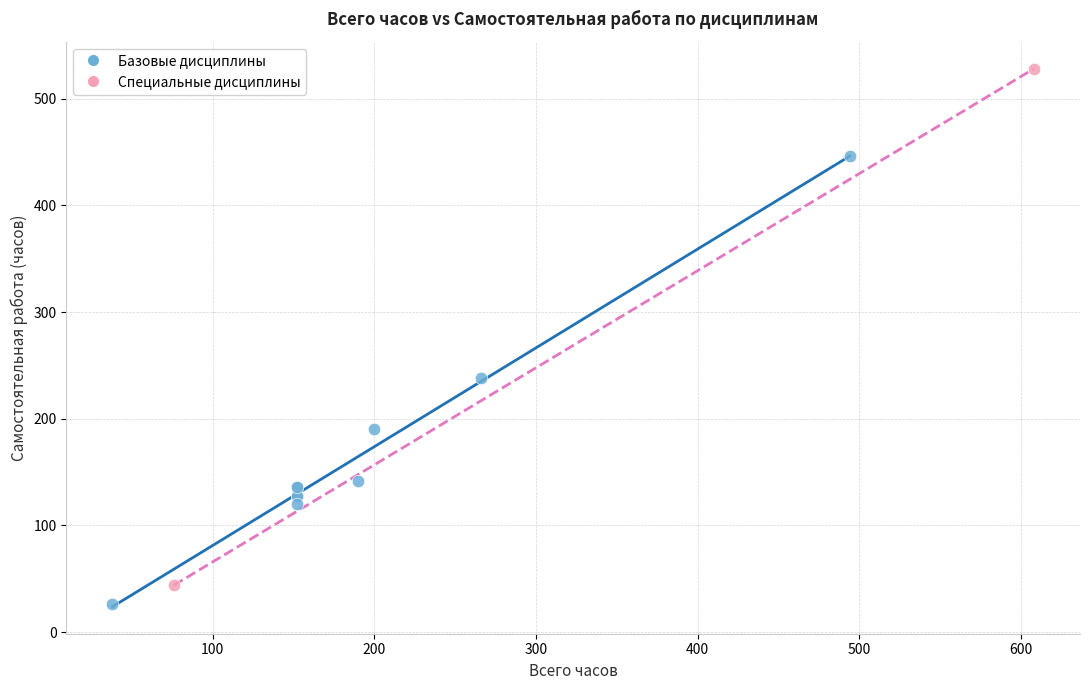

What are all the series names shown in the legend?

Базовые дисциплины, Специальные дисциплины